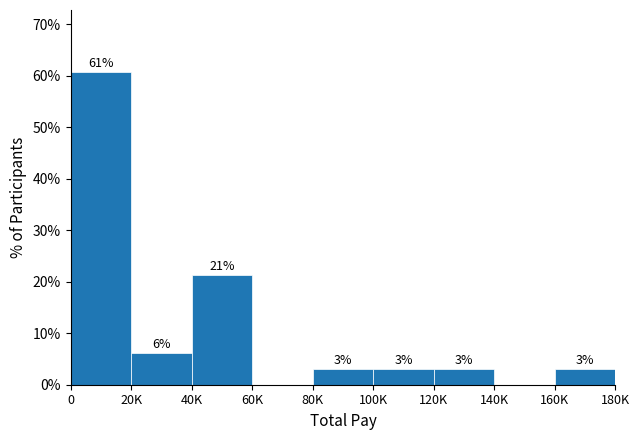

What is the change in value from 120K to 140K?

-3.0